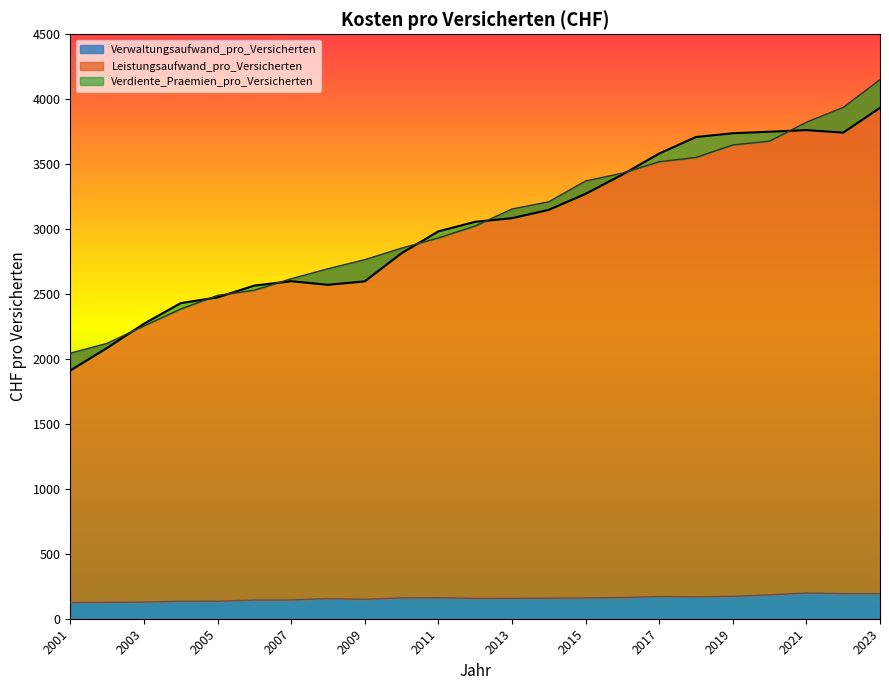

How many categories are shown in the chart?

23